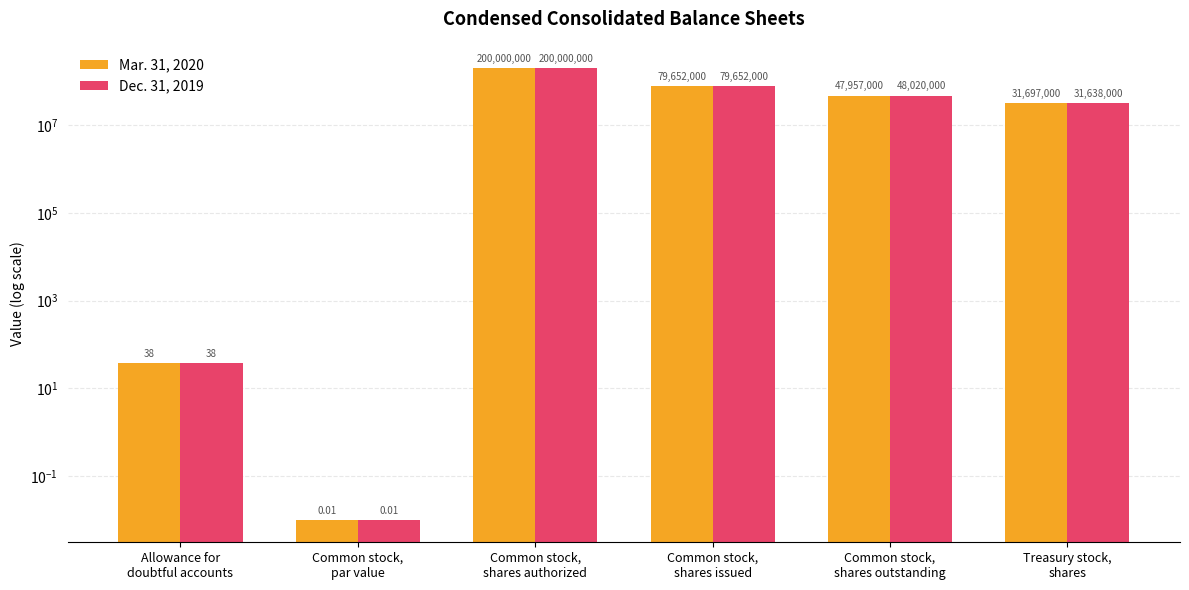

How many bars are there in each group?

2